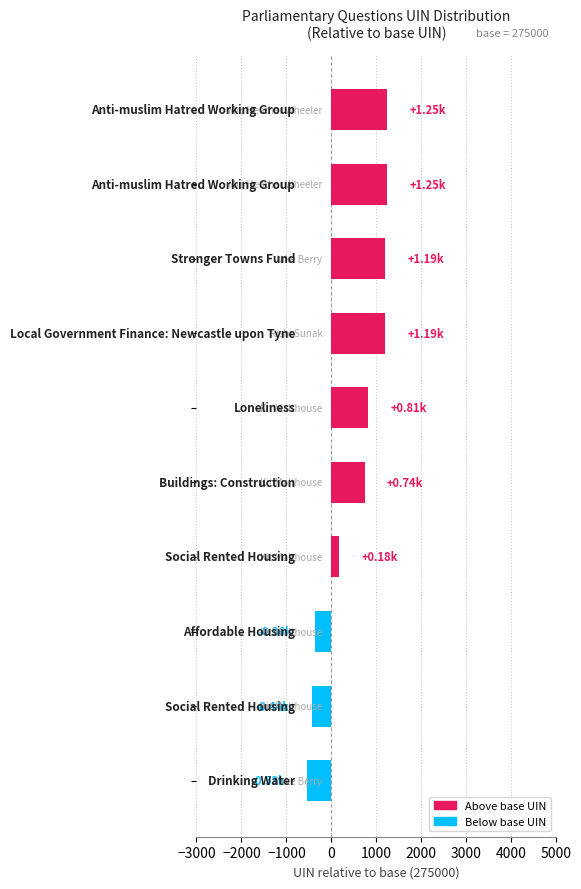

What is the sum of all values?

5272